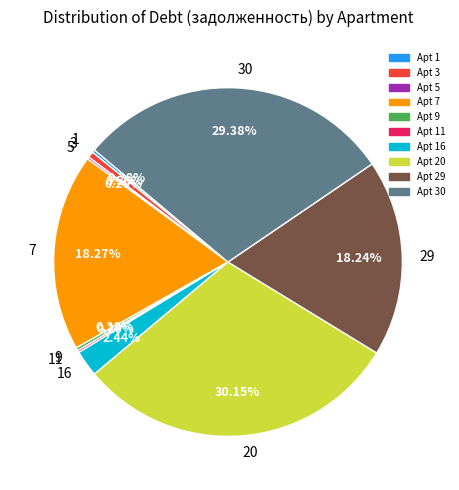

Which has a higher value, 9 or 29?

29